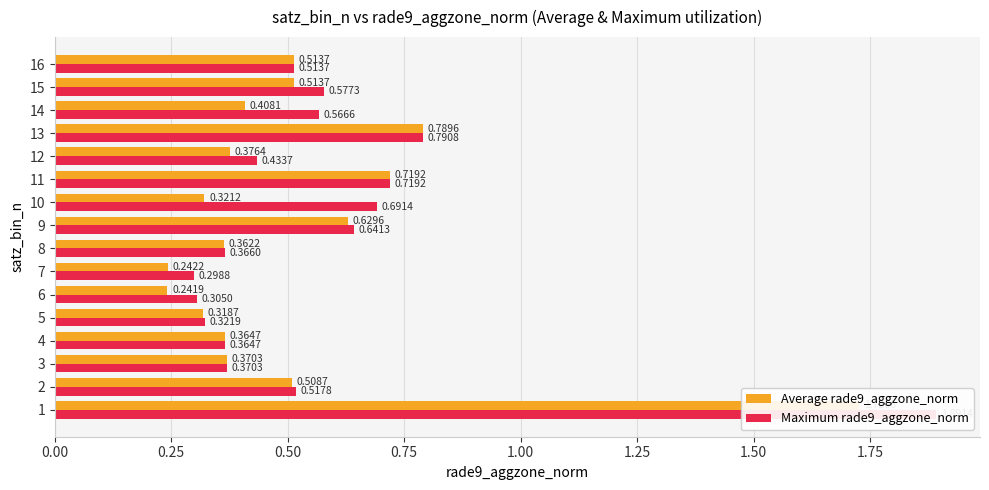

How many groups of bars are there?

16